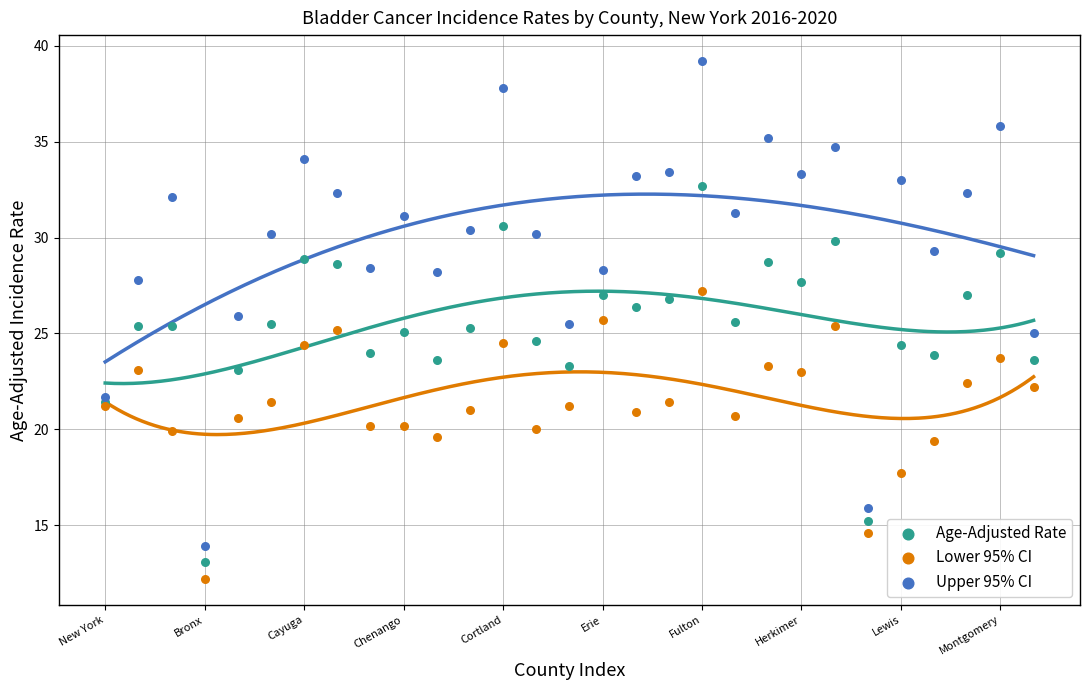

Which series reaches the maximum Y coordinate?

Upper 95% CI